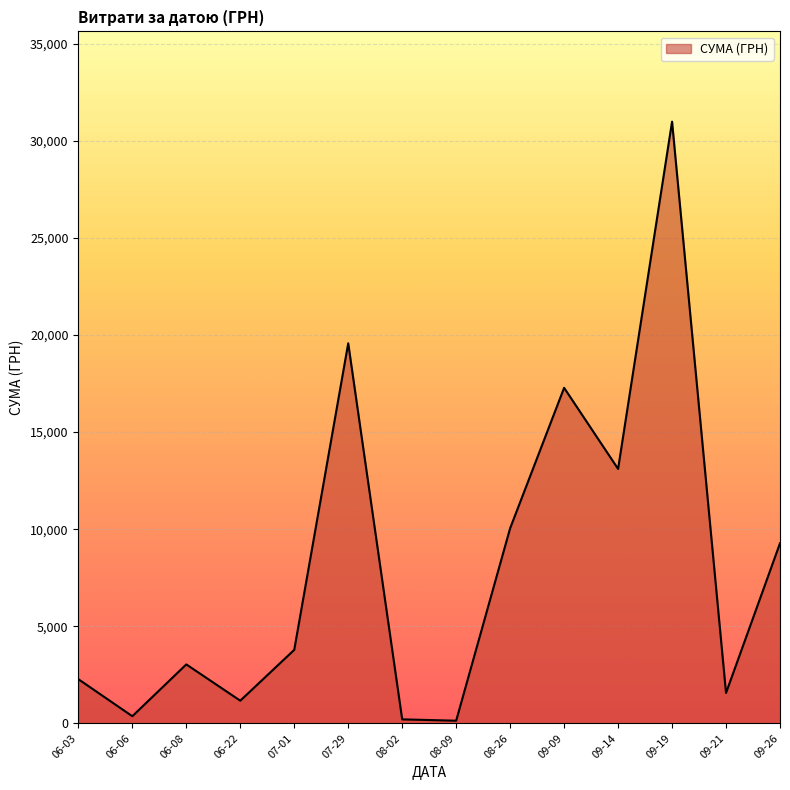

What is the difference between the second highest and second lowest values?

19371.6